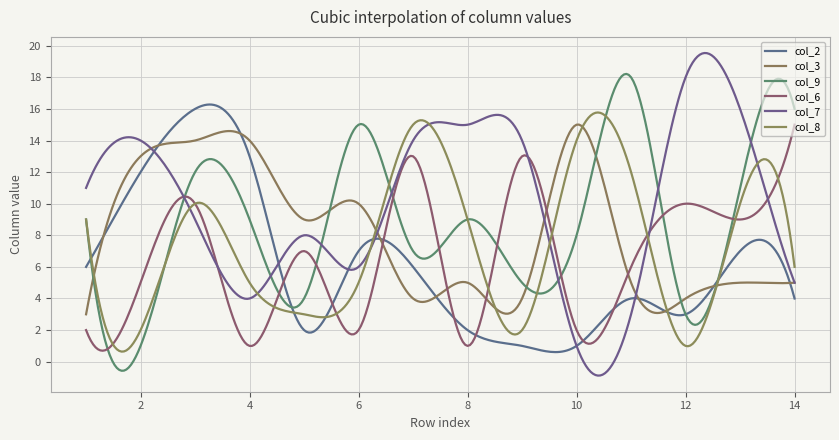

Reading left to right, list all the values displayed in this chart.

col_2: 6	12	16	13	2	7	6	2	1	1	4	3	7	4
col_3: 3	13	14	14	9	10	4	5	4	15	5	4	5	5
col_9: 9	1	12	9	4	15	7	9	5	8	18	3	11	16
col_6: 2	5	10	1	7	2	13	1	13	2	6	10	9	15
col_7: 11	14	9	4	8	6	14	15	14	1	3	18	16	5
col_8: 9	2	10	5	3	5	15	9	2	14	12	1	10	6